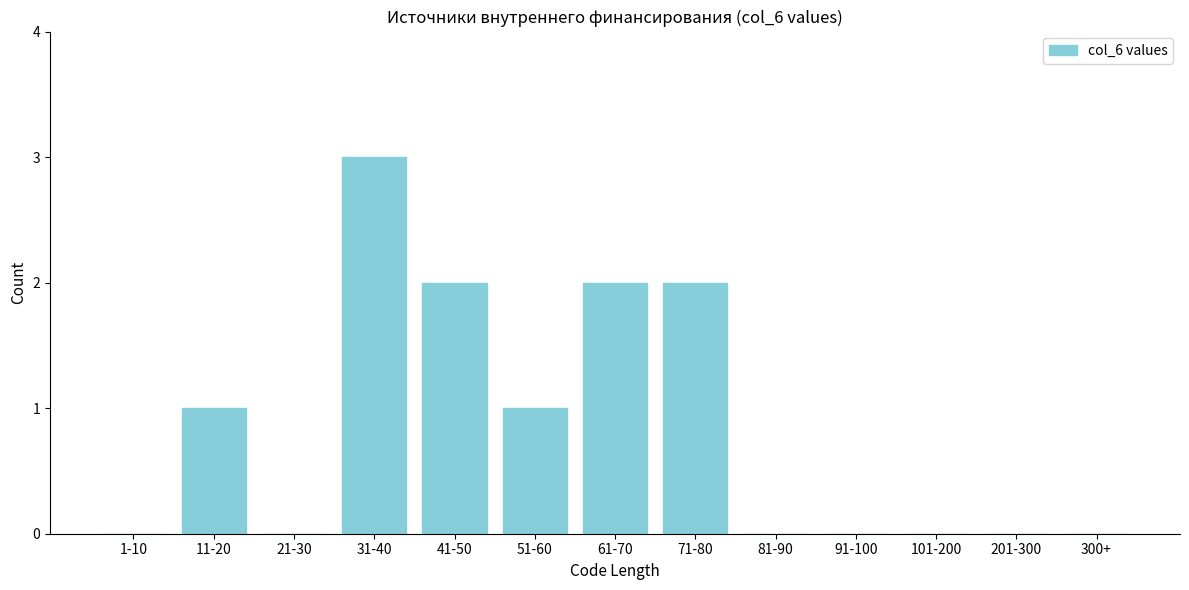

The value at 91-100 is 1. True or false?

False